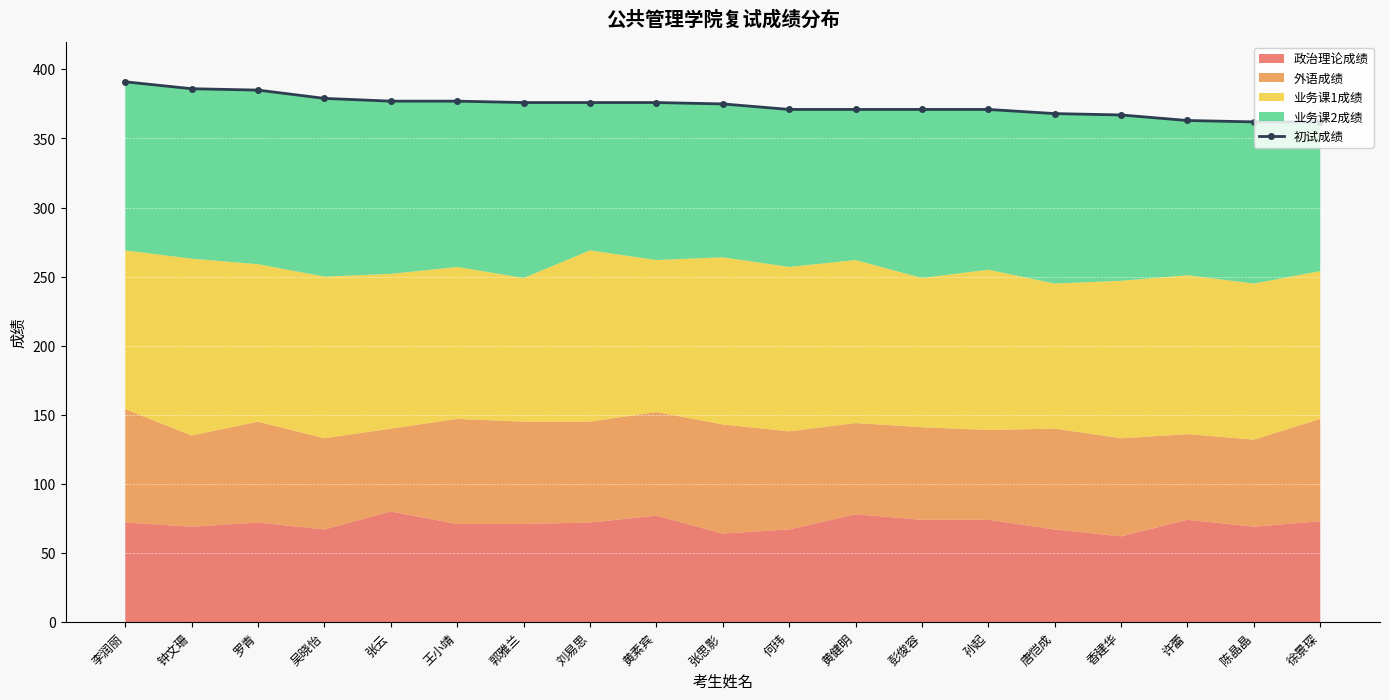

Rank the categories by value from lowest to highest.

陈晶晶, 徐景琛, 许蕾, 香建华, 唐恺成, 何玮, 黄健明, 彭俊容, 孙起, 张思影, 郭雅兰, 刘易思, 黄素宾, 张云, 王小靖, 吴晓怡, 罗青, 钟文珊, 李润丽